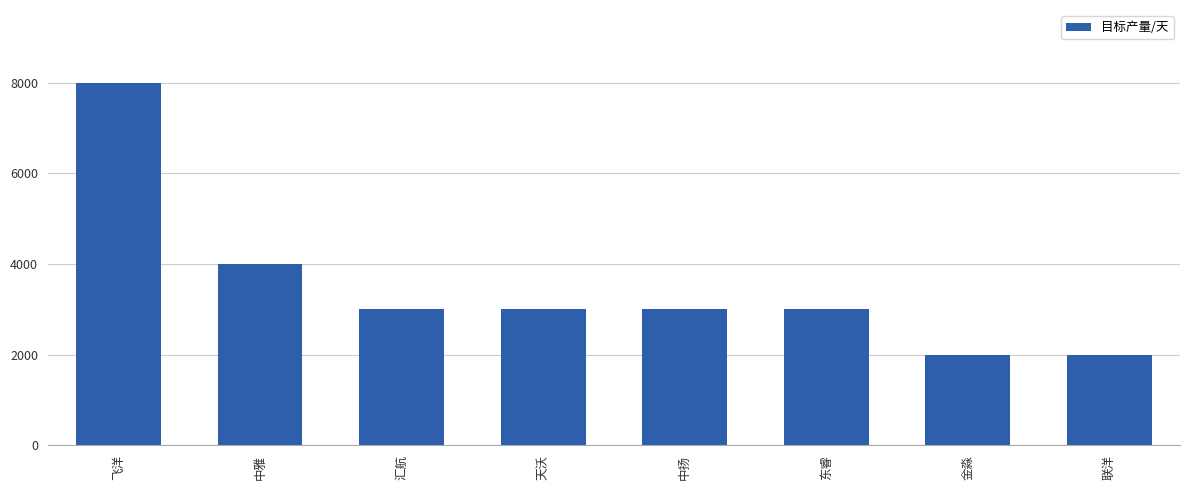

Which label corresponds to the largest value in the chart?

飞洋